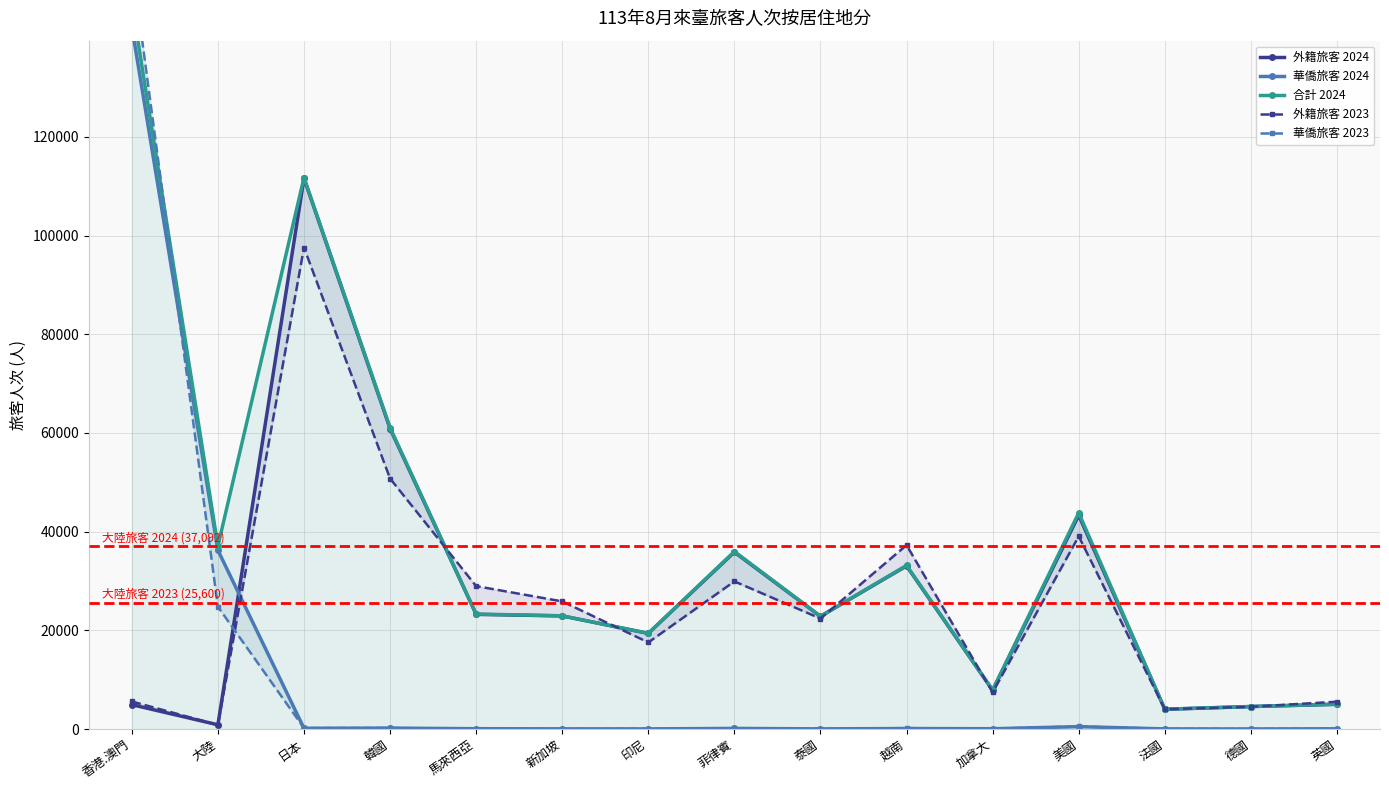

Reading left to right, list all the values displayed in this chart.

外籍旅客 2024: 香港.澳門=4936	大陸=857	日本=111611	韓國=60897	馬來西亞=23236	新加坡=22920	印尼=19375	菲律賓=35854	泰國=22834	越南=33055	加拿大=7853	美國=43321	法國=3996	德國=4553	英國=4999
華僑旅客 2024: 香港.澳門=142340	大陸=36235	日本=148	韓國=181	馬來西亞=64	新加坡=30	印尼=24	菲律賓=124	泰國=29	越南=99	加拿大=58	美國=482	法國=23	德國=8	英國=46
合計 2024: 香港.澳門=147276	大陸=37092	日本=111759	韓國=61078	馬來西亞=23300	新加坡=22950	印尼=19399	菲律賓=35978	泰國=22863	越南=33154	加拿大=7911	美國=43803	法國=4019	德國=4561	英國=5045
外籍旅客 2023: 香港.澳門=5577	大陸=823	日本=97584	韓國=50770	馬來西亞=28962	新加坡=25865	印尼=17553	菲律賓=29922	泰國=22388	越南=37274	加拿大=7425	美國=39058	法國=4009	德國=4508	英國=5536
華僑旅客 2023: 香港.澳門=155244	大陸=24777	日本=188	韓國=210	馬來西亞=66	新加坡=25	印尼=41	菲律賓=142	泰國=42	越南=179	加拿大=67	美國=514	法國=27	德國=18	英國=52